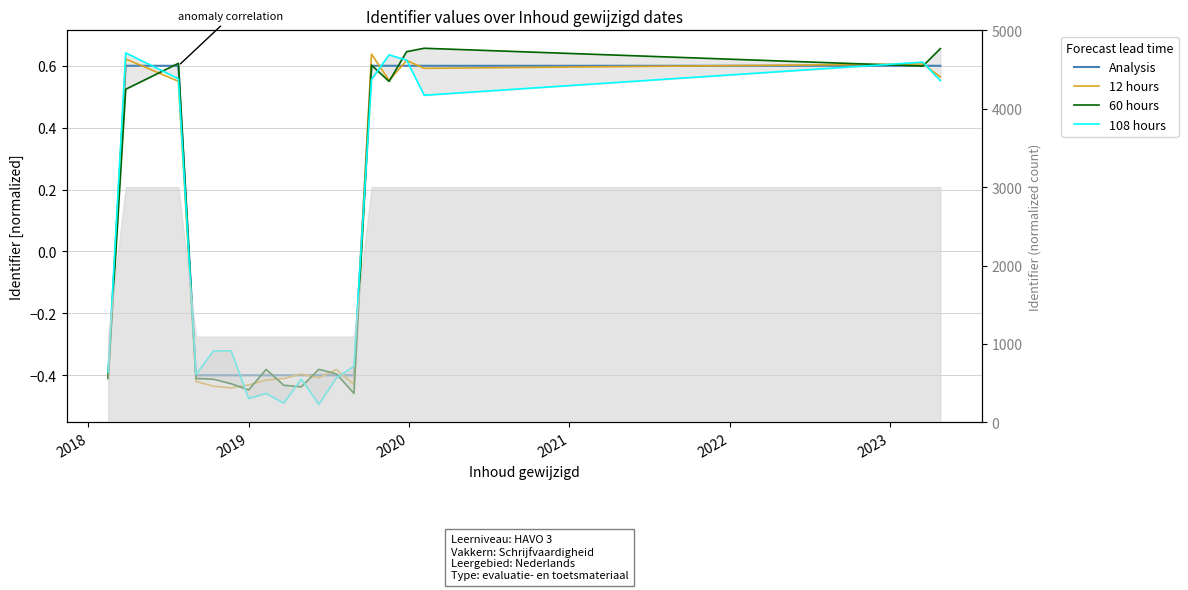

What is the value of the Analysis point at the 17th from the left?

0.6